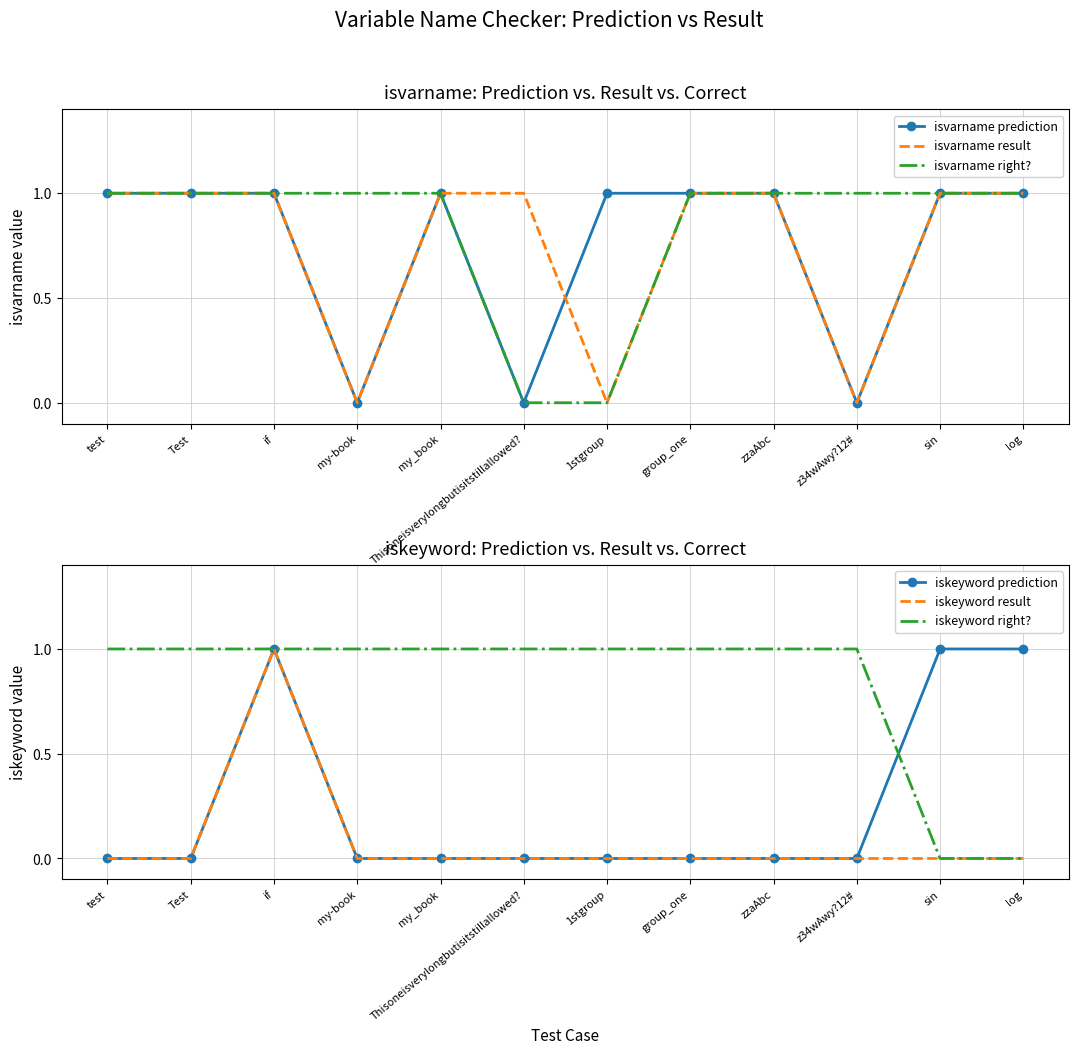

Is it true that iskeyword right? equals -1 at sin?

False